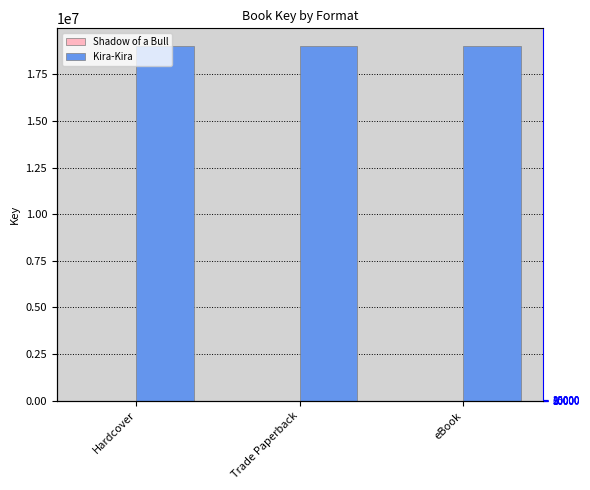

What is the lowest value of the Kira-Kira series?

19010668